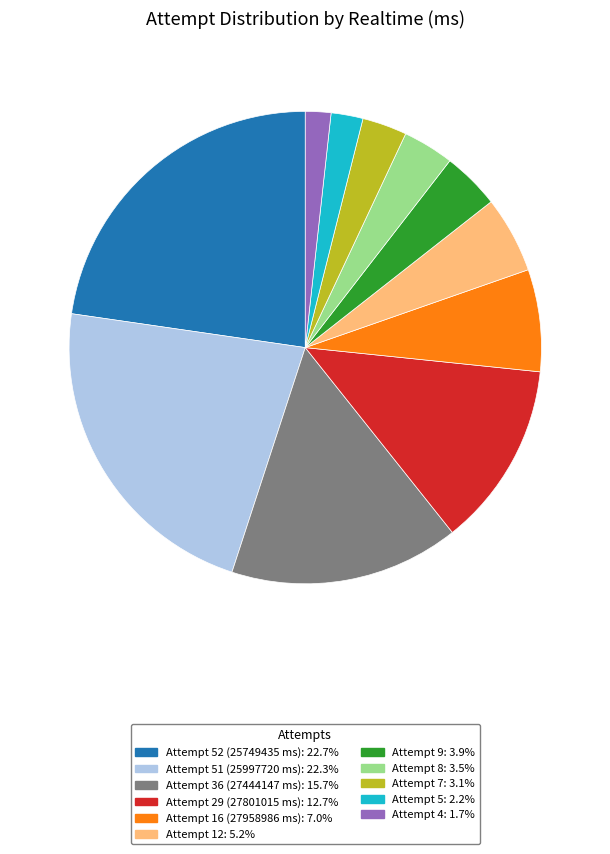

Do Attempt 12: 5.2% and Attempt 51 (25997720 ms): 22.3% together represent more than half of the pie?

No